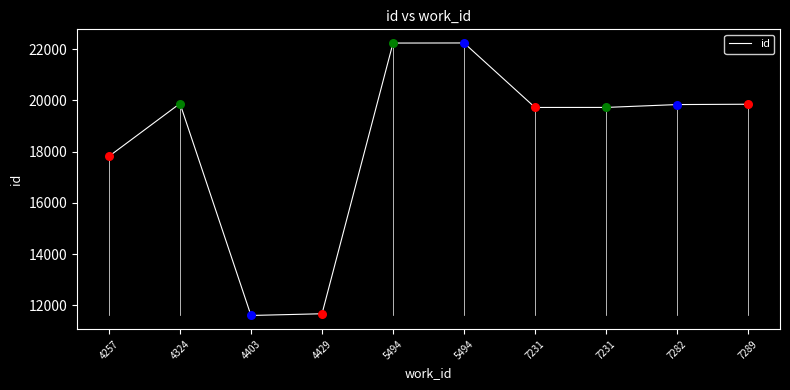

Does the chart have visible grid lines?

No